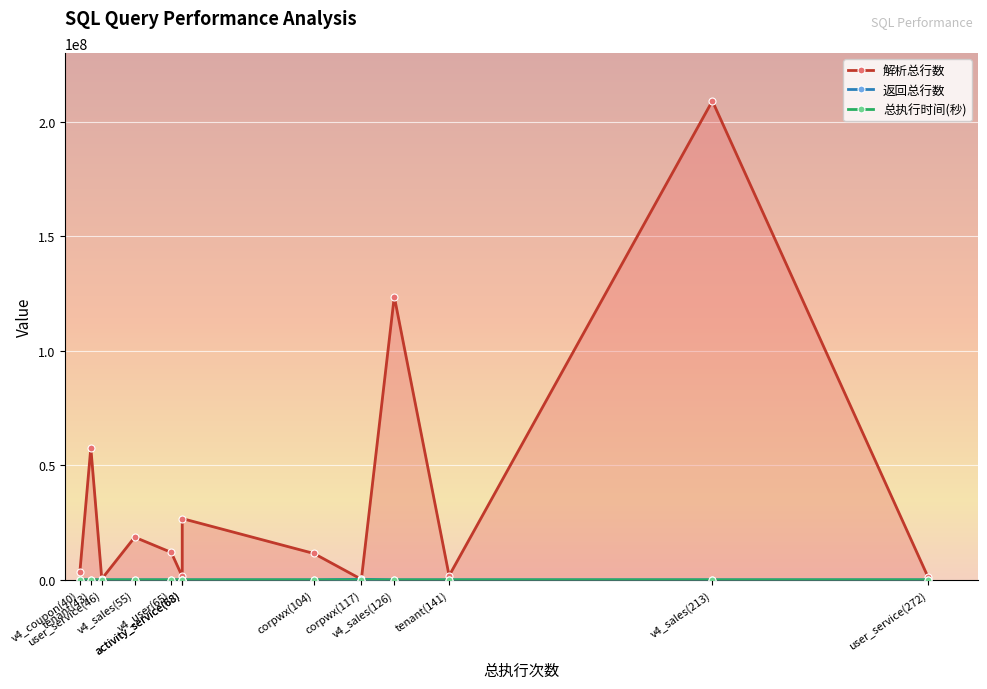

At v4_user(65), list the series in order from largest to smallest.

解析总行数, 总执行时间(秒), 返回总行数